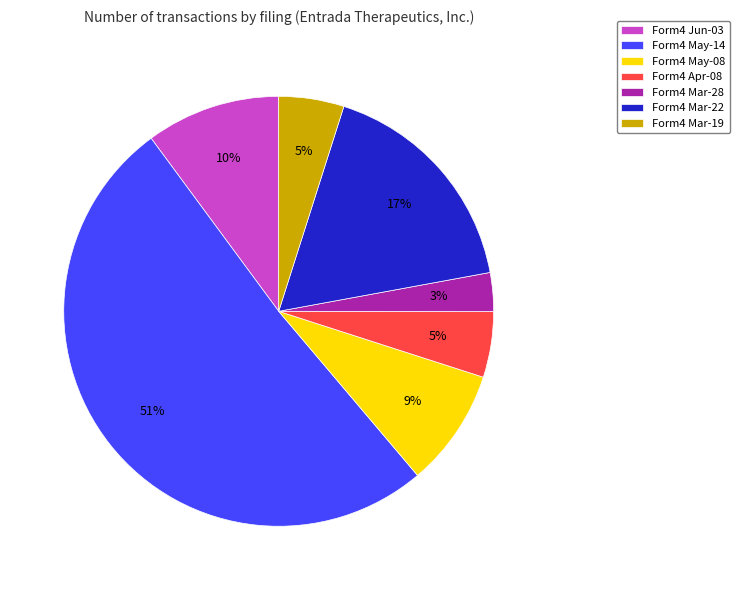

How many slices are in this pie chart?

7